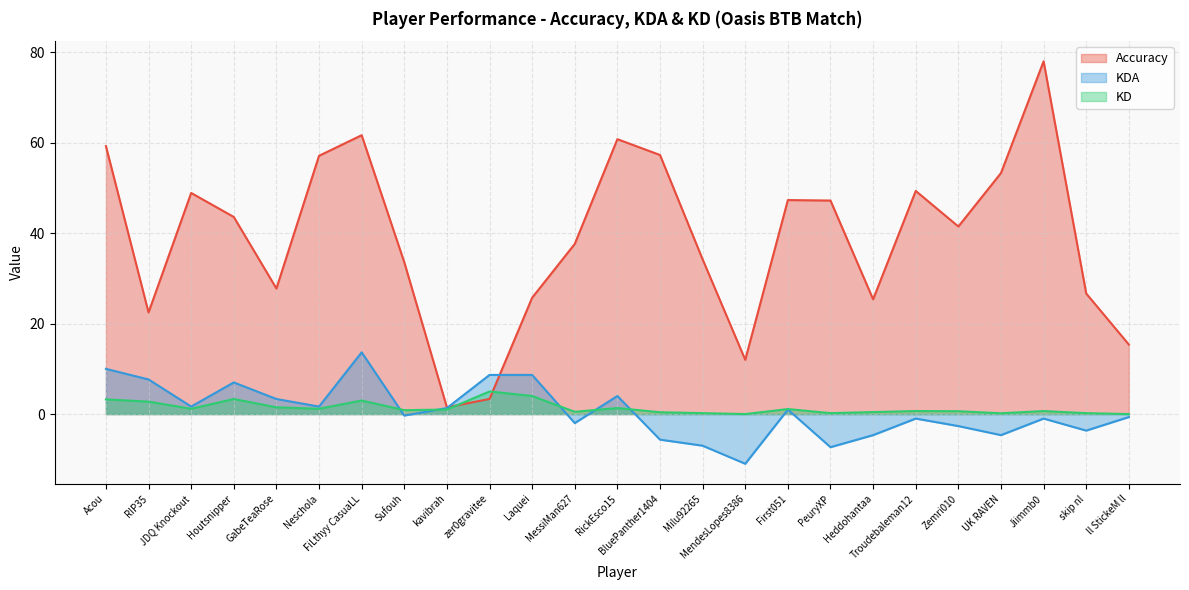

How many distinct data groups are displayed?

3